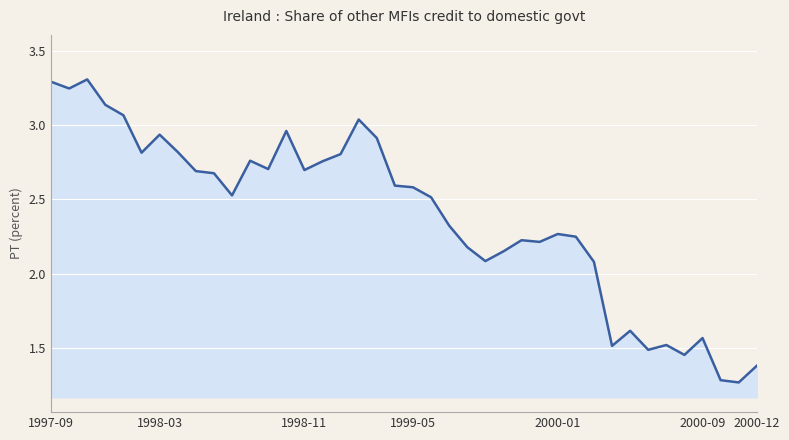

Count the number of values greater than 2.

31